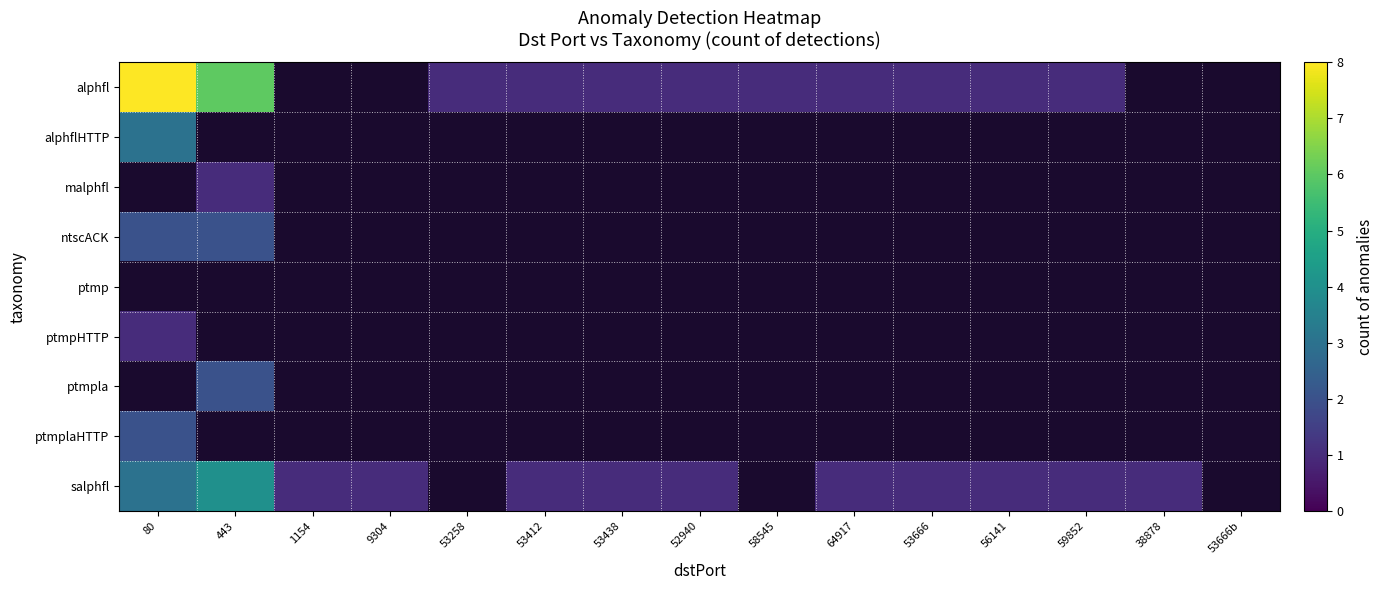

Is the value of ntscACK at 53438 greater than the value of malphfl at 52940?

No